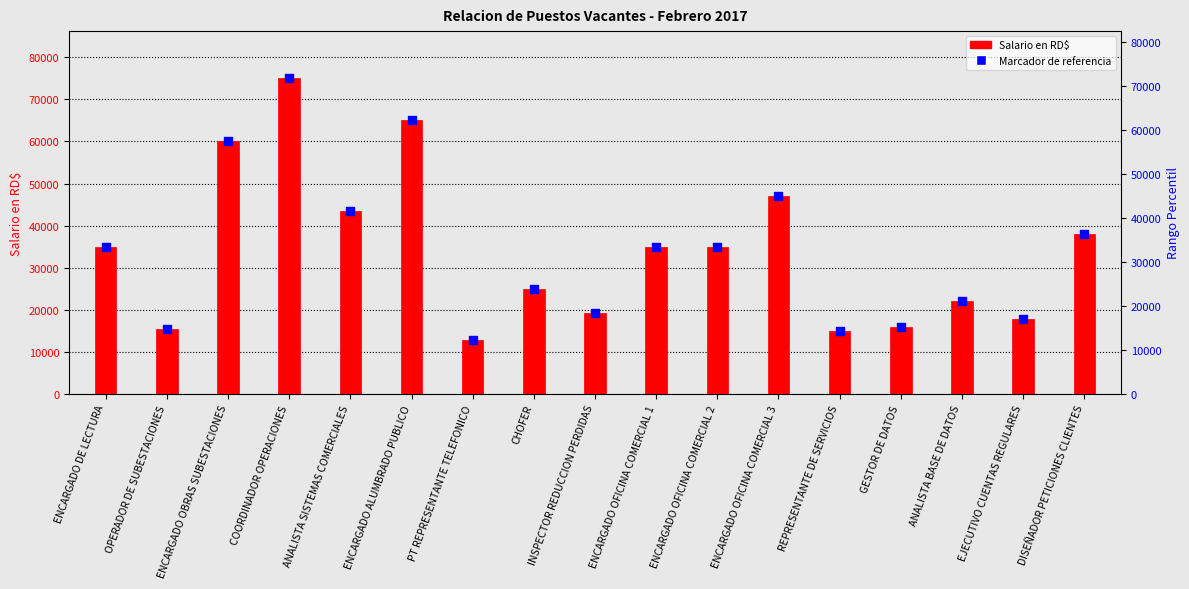

Between ENCARGADO OFICINA COMERCIAL 1 and EJECUTIVO CUENTAS REGULARES, which is larger?

ENCARGADO OFICINA COMERCIAL 1